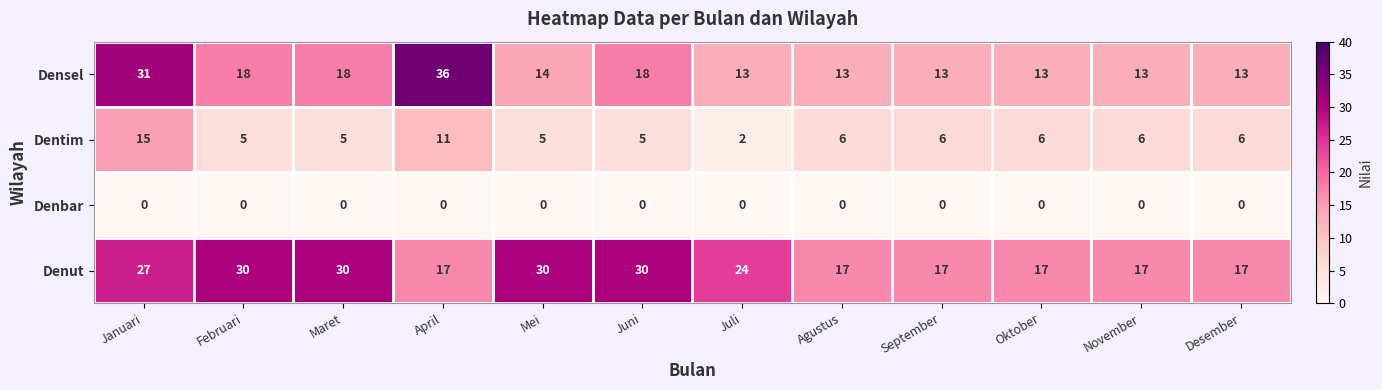

How many data points in Densel are less than 14?

6